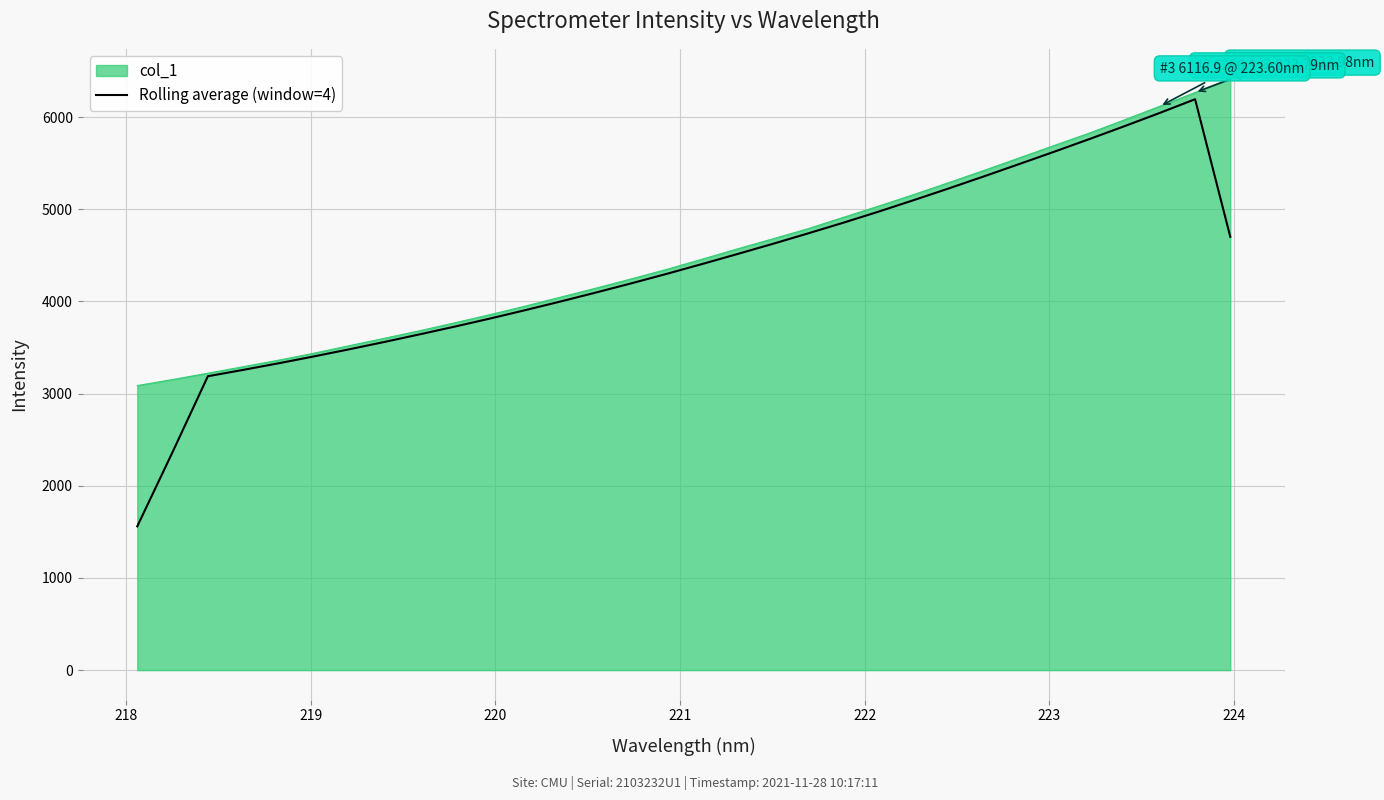

What is the maximum value for Rolling average (window=4)?

6193.1